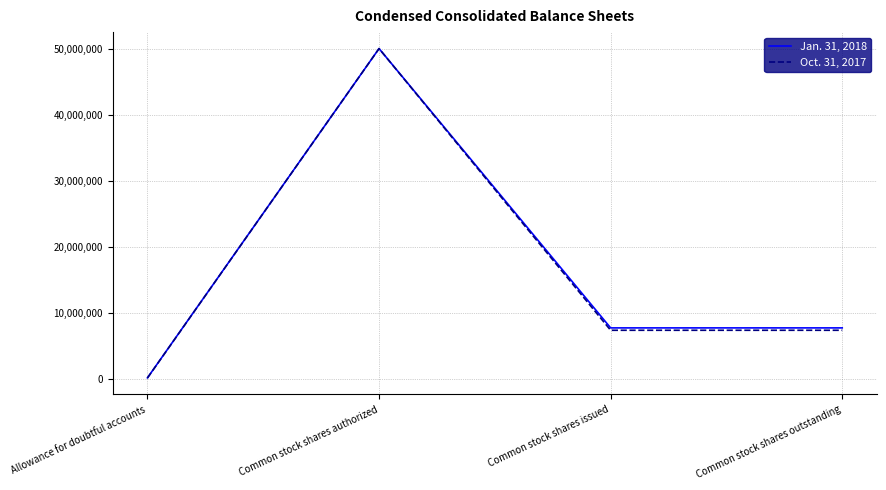

At which label does Oct. 31, 2017 reach its minimum?

Allowance for doubtful accounts